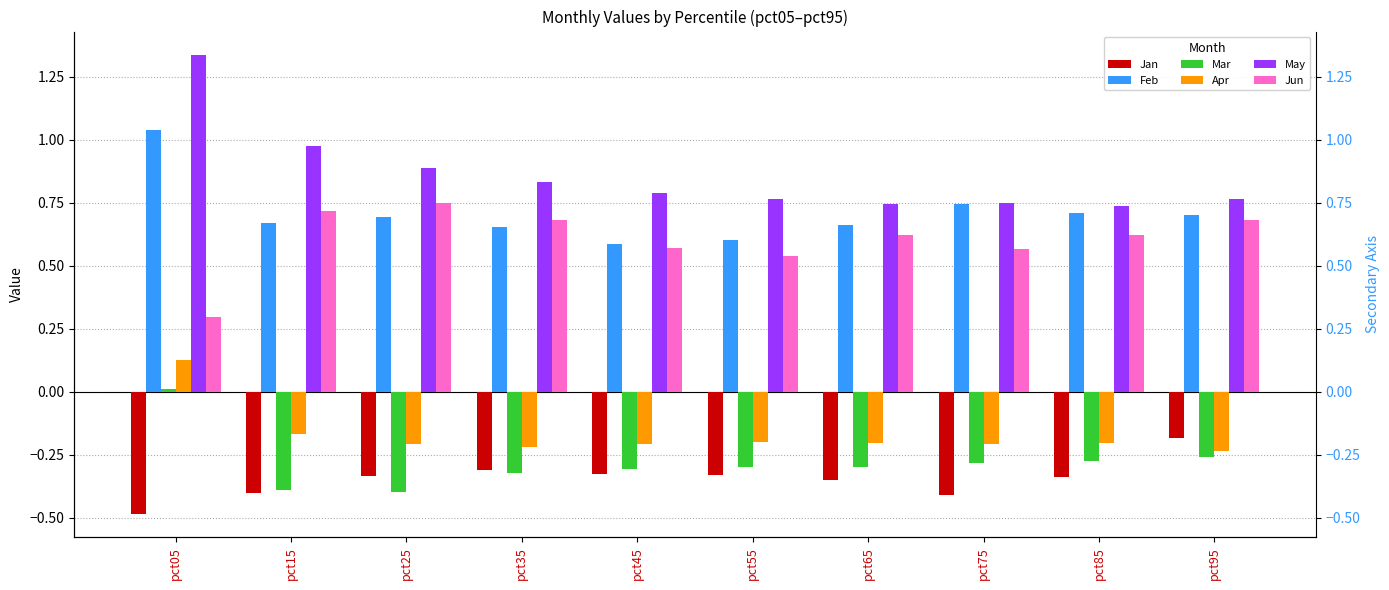

What is the average value of the Jun series?

0.6